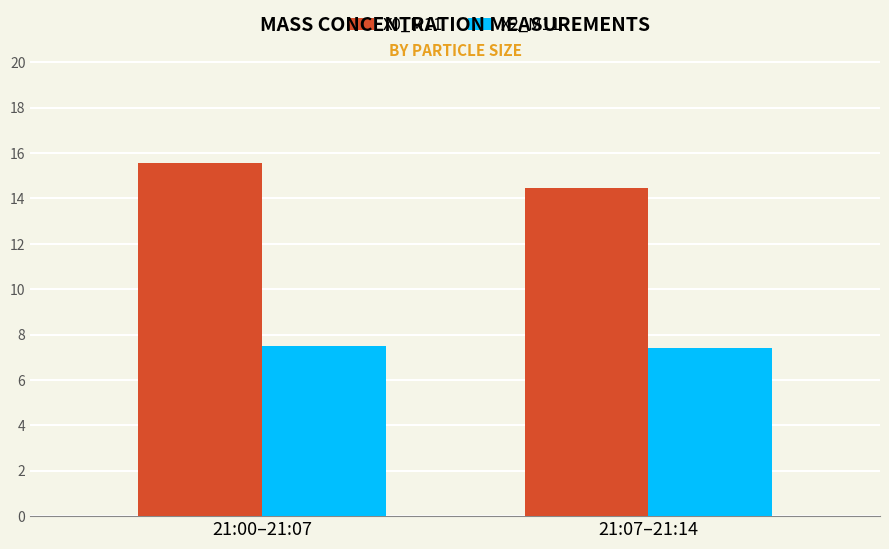

What position from the right is 21:00–21:07?

2